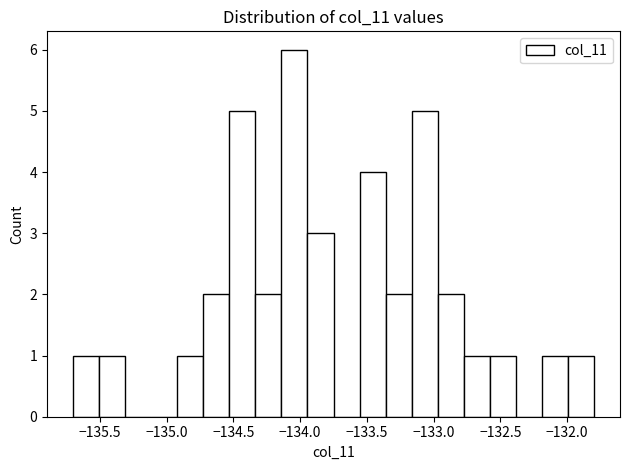

Read against the x-axis, roughly where is the centre of the tallest bar?

-134.05